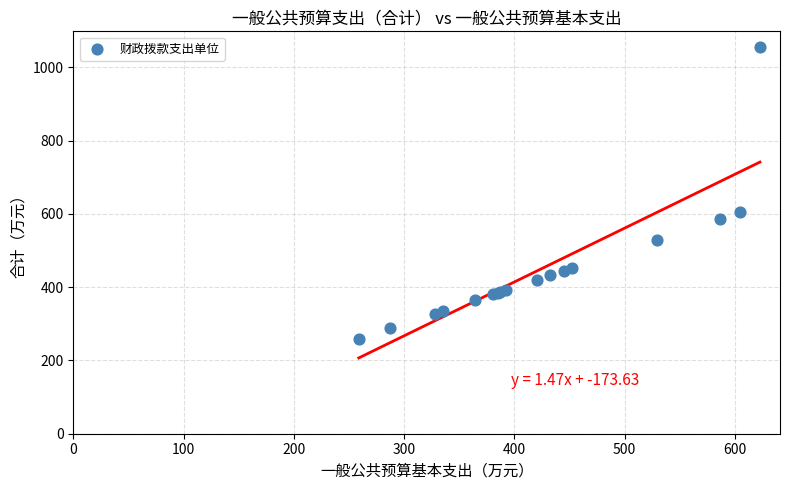

What Y value in the scatter plot is closest to 657?

604.1